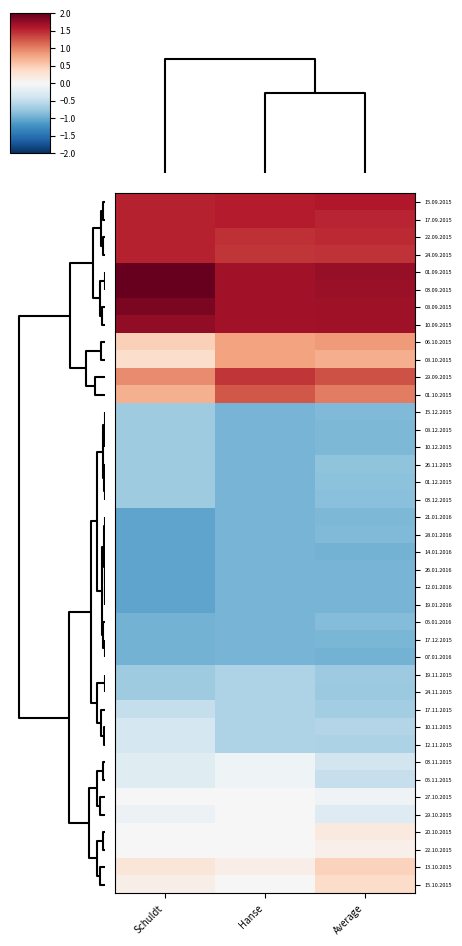

Which has a higher value, Hanse or Schuldt?

Hanse